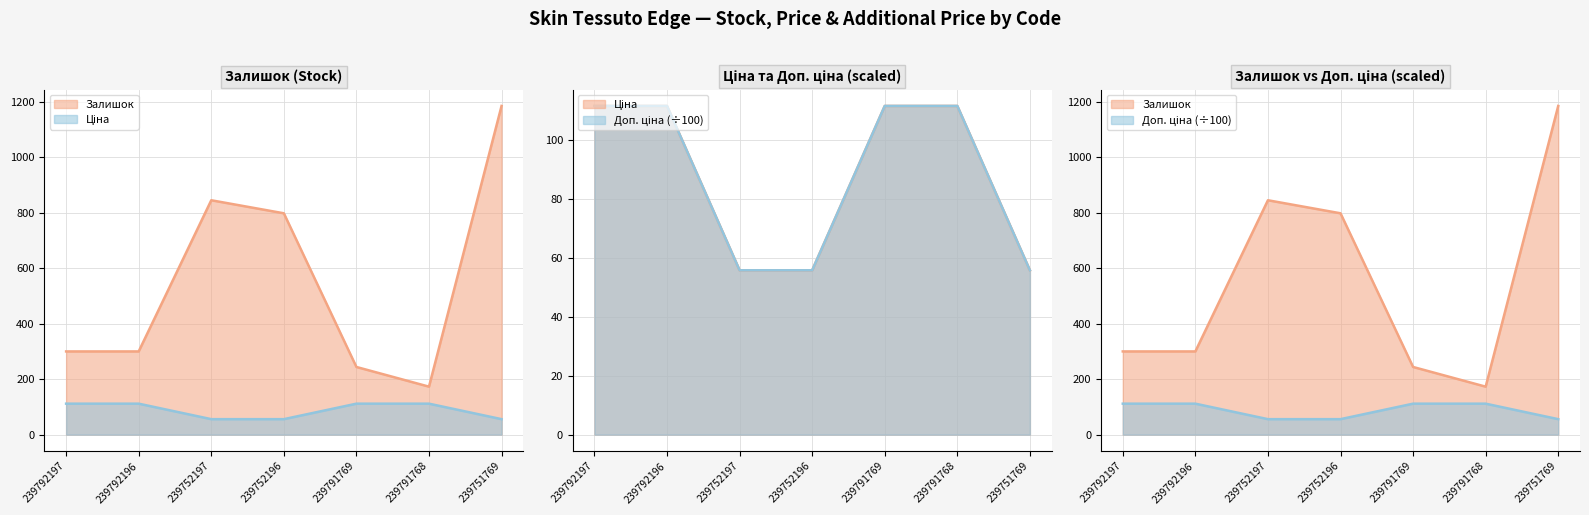

What is the difference between the highest and lowest values at 239752196?

742.1